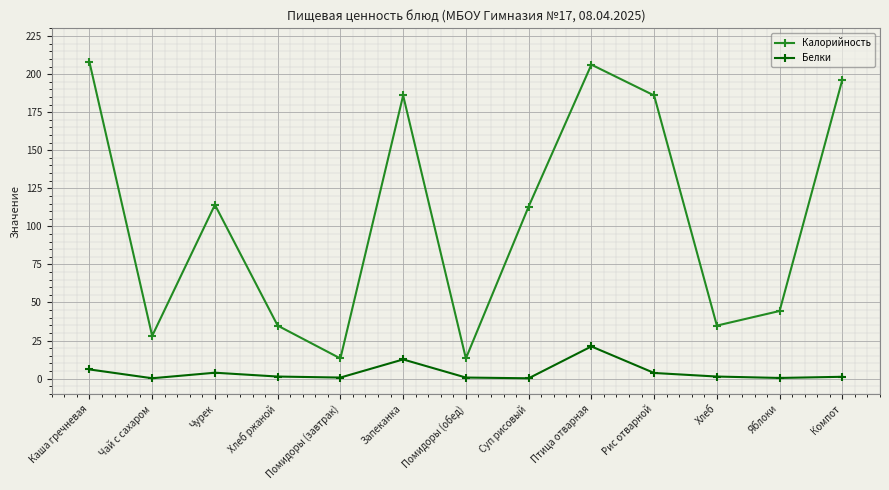

What is the total value across all series at Хлеб?

36.1